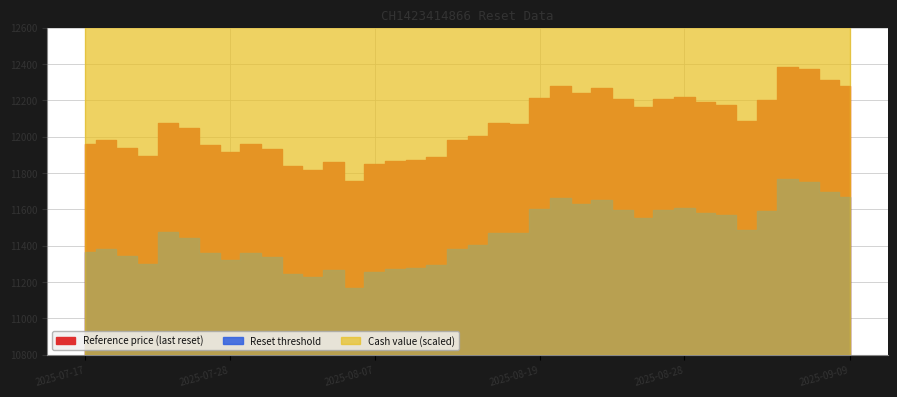

At how many categories does at least one series exceed 2659?

38